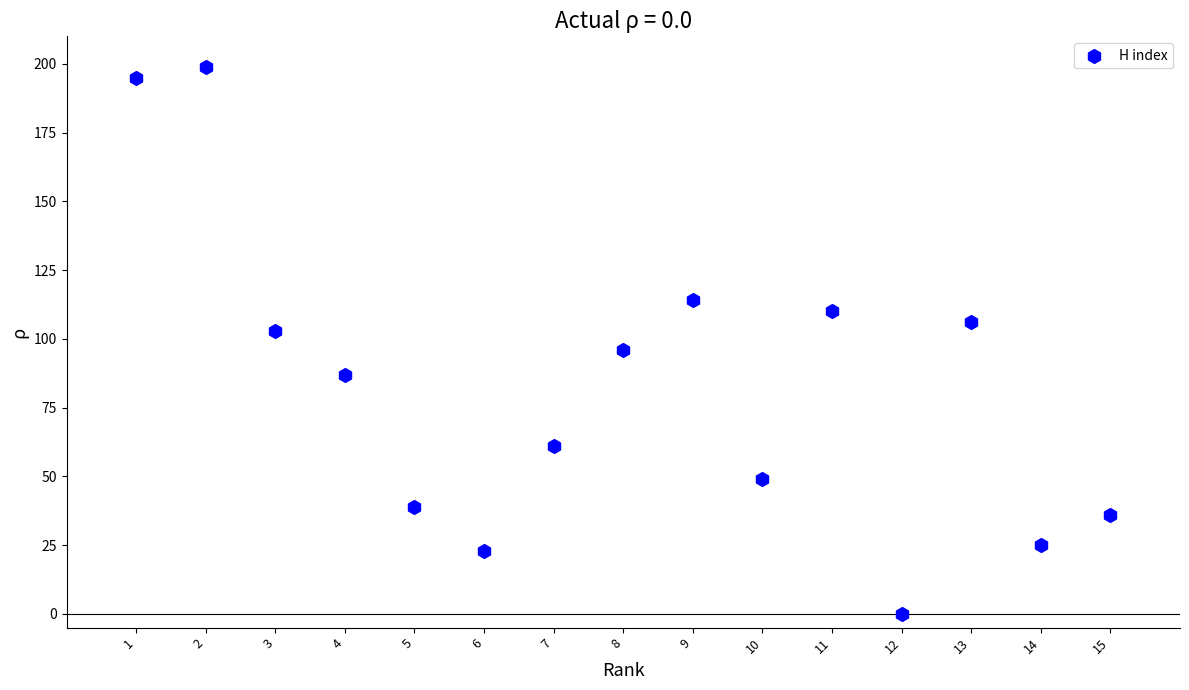

How many data points are displayed?

15